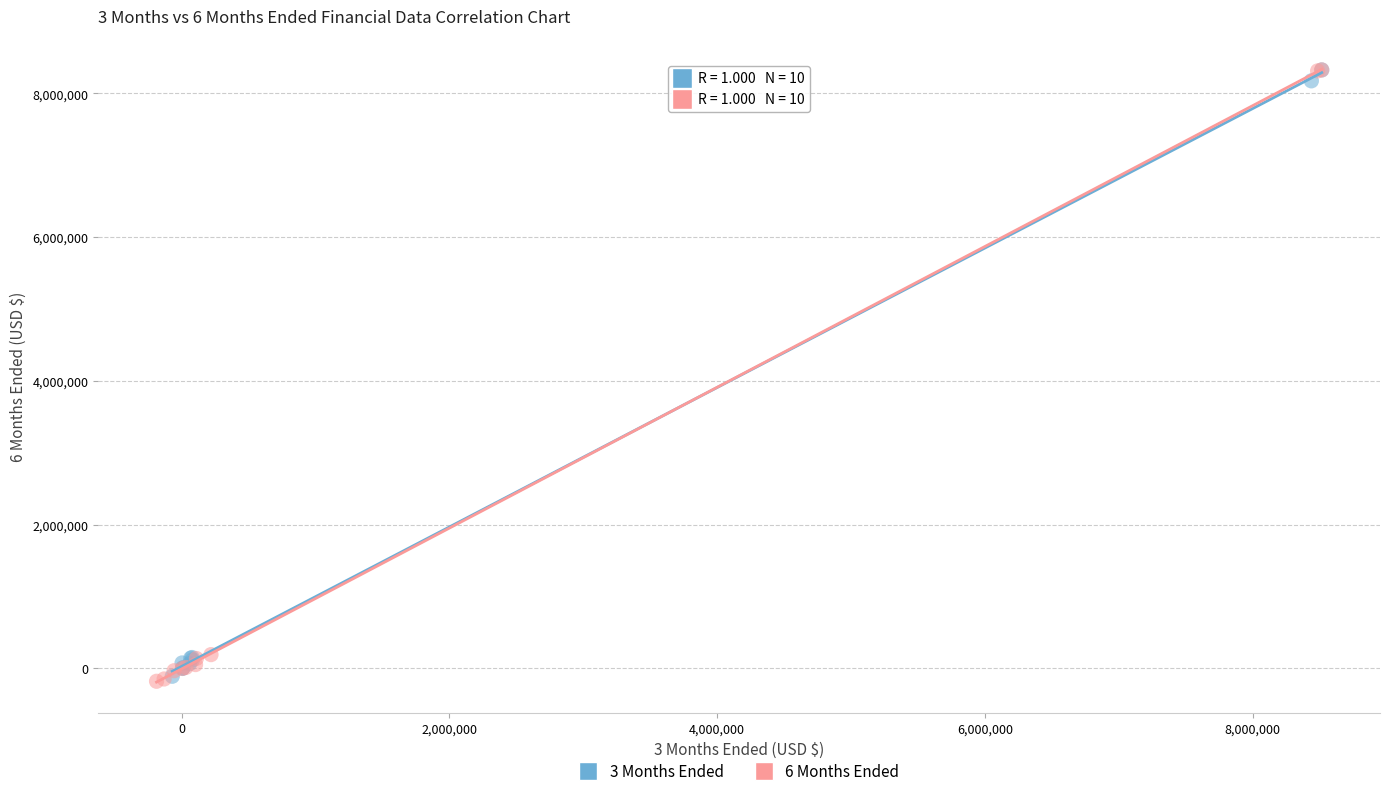

What are all the series names shown in the legend?

3 Months Ended, 6 Months Ended